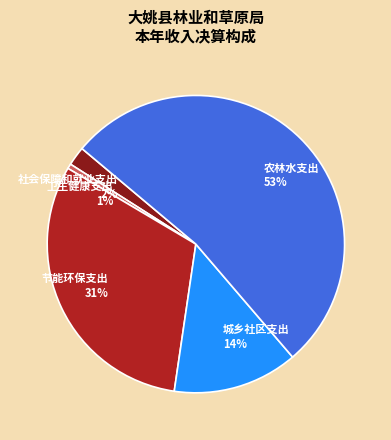

How many segments does this pie chart have?

5